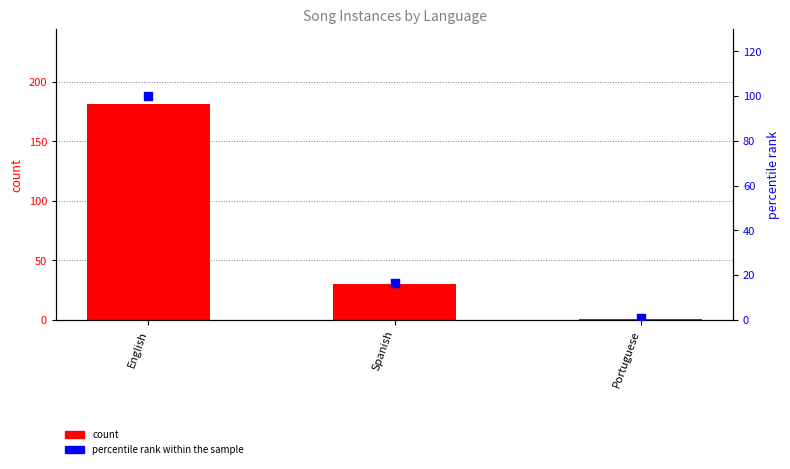

What is the total value across all series at Spanish?

46.6